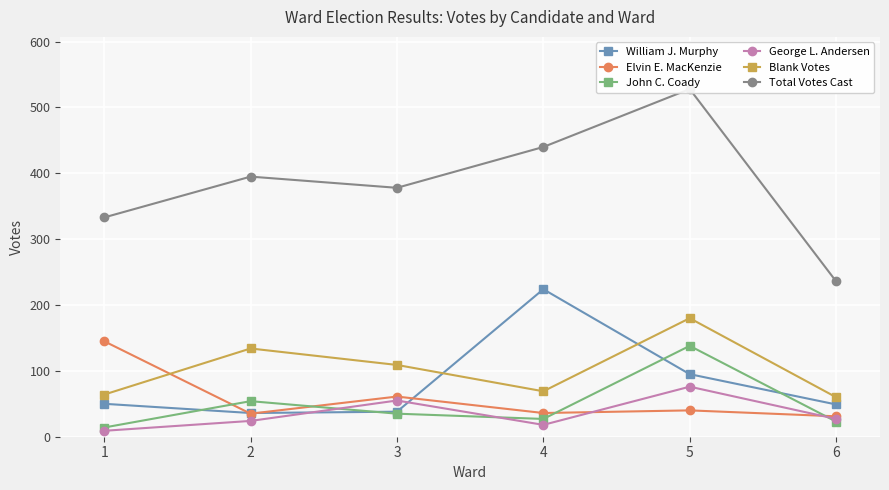

Between 3 and 5, which is larger?

5